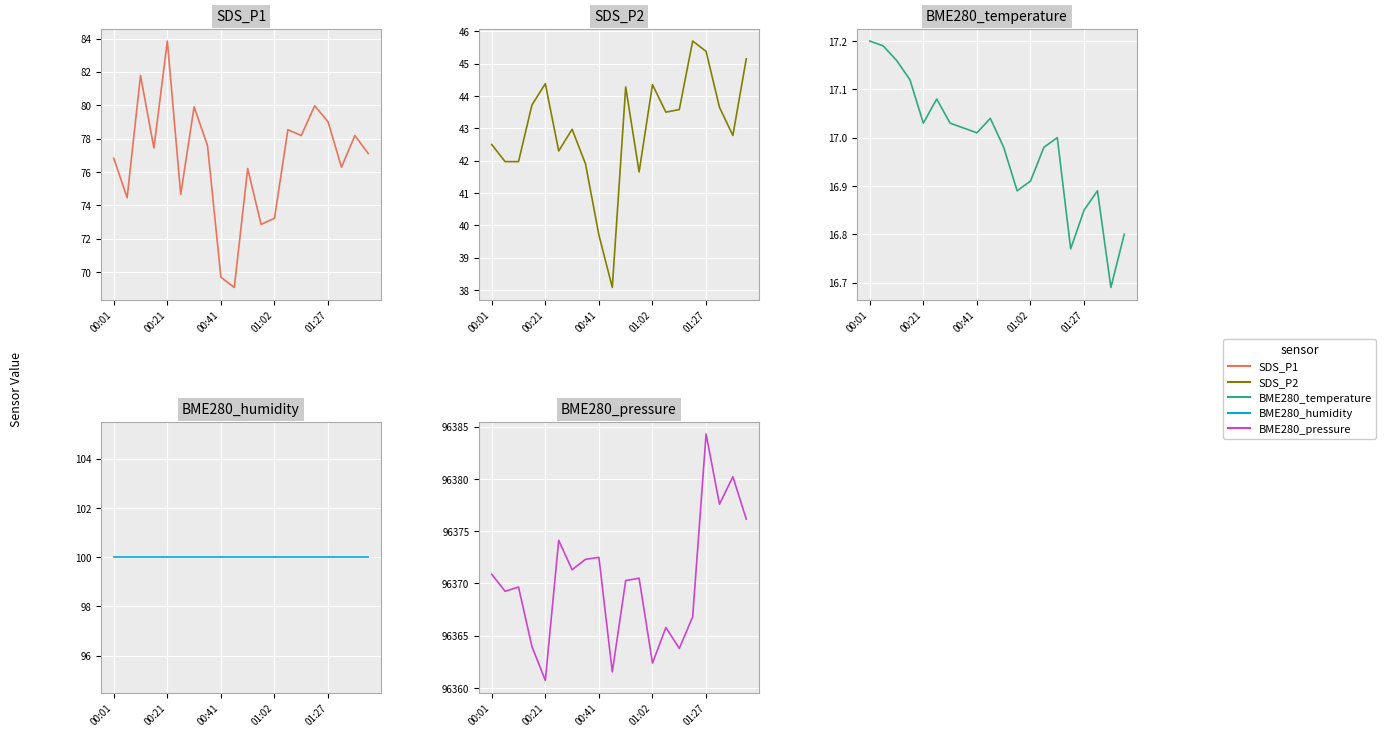

Is the value of BME280_humidity at 14 greater than the value of SDS_P2 at 17?

Yes